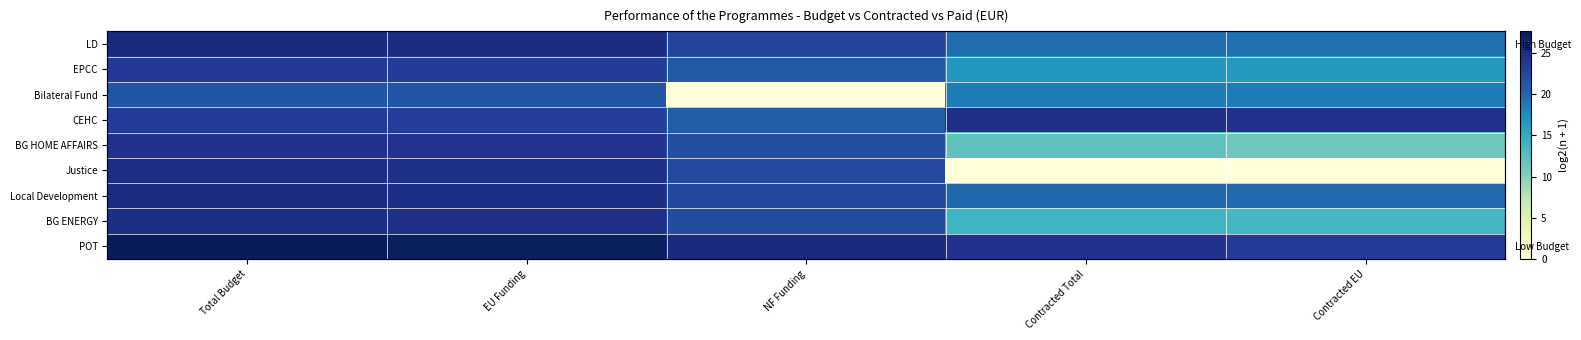

Which category has the lowest value in the Bilateral Fund series?

NF Funding